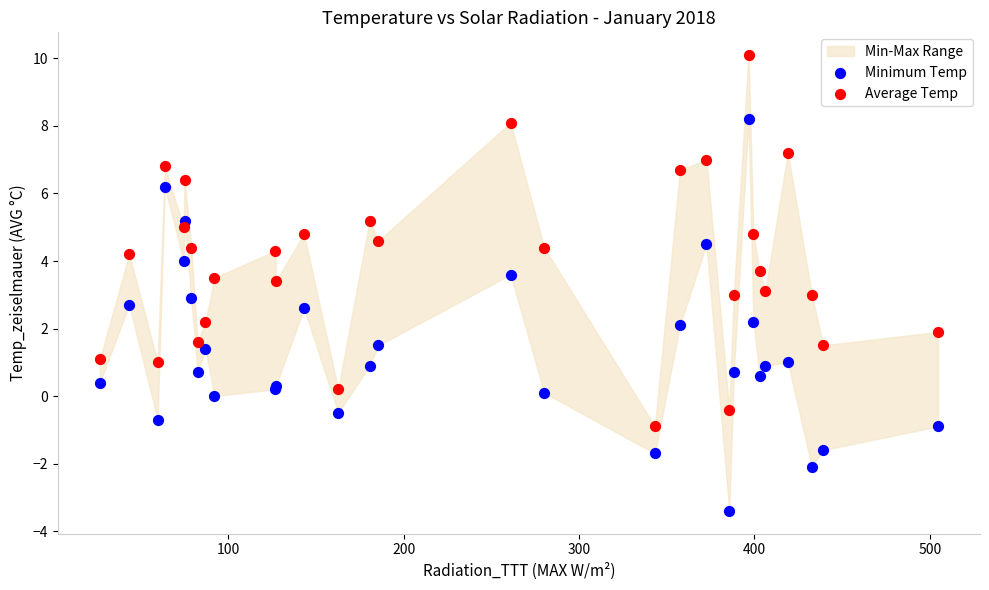

Which series has the widest spread of Y values?

Minimum Temp